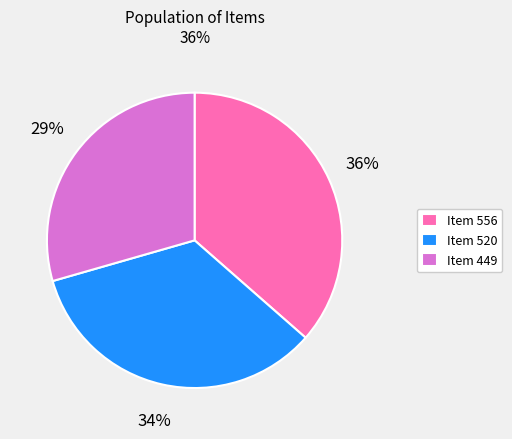

The Item 449 slice represents 37% of the pie. True or false?

False